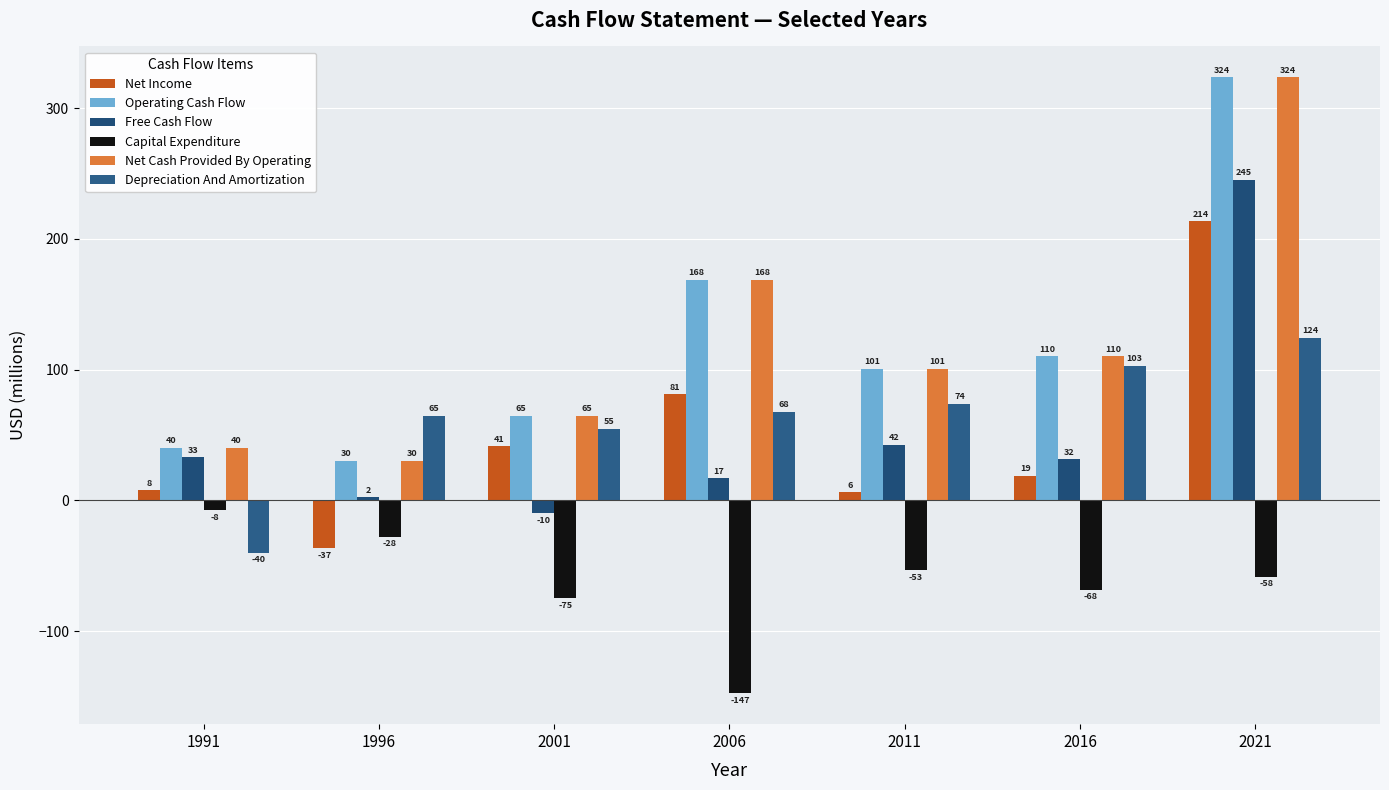

What is the difference between the maximum and minimum values in the Net Cash Provided By Operating series?

293.3